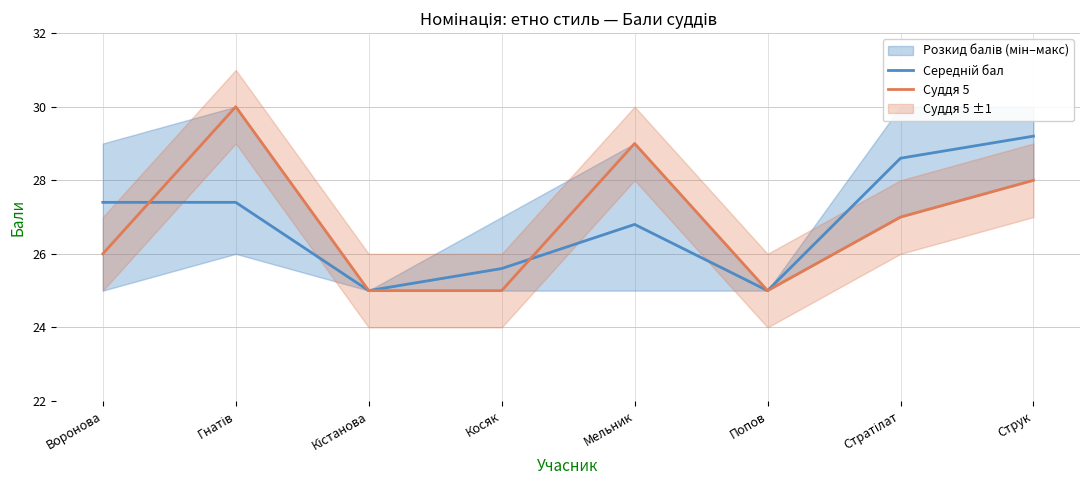

What is the approximate value of Суддя 5 at Воронова?

26.0